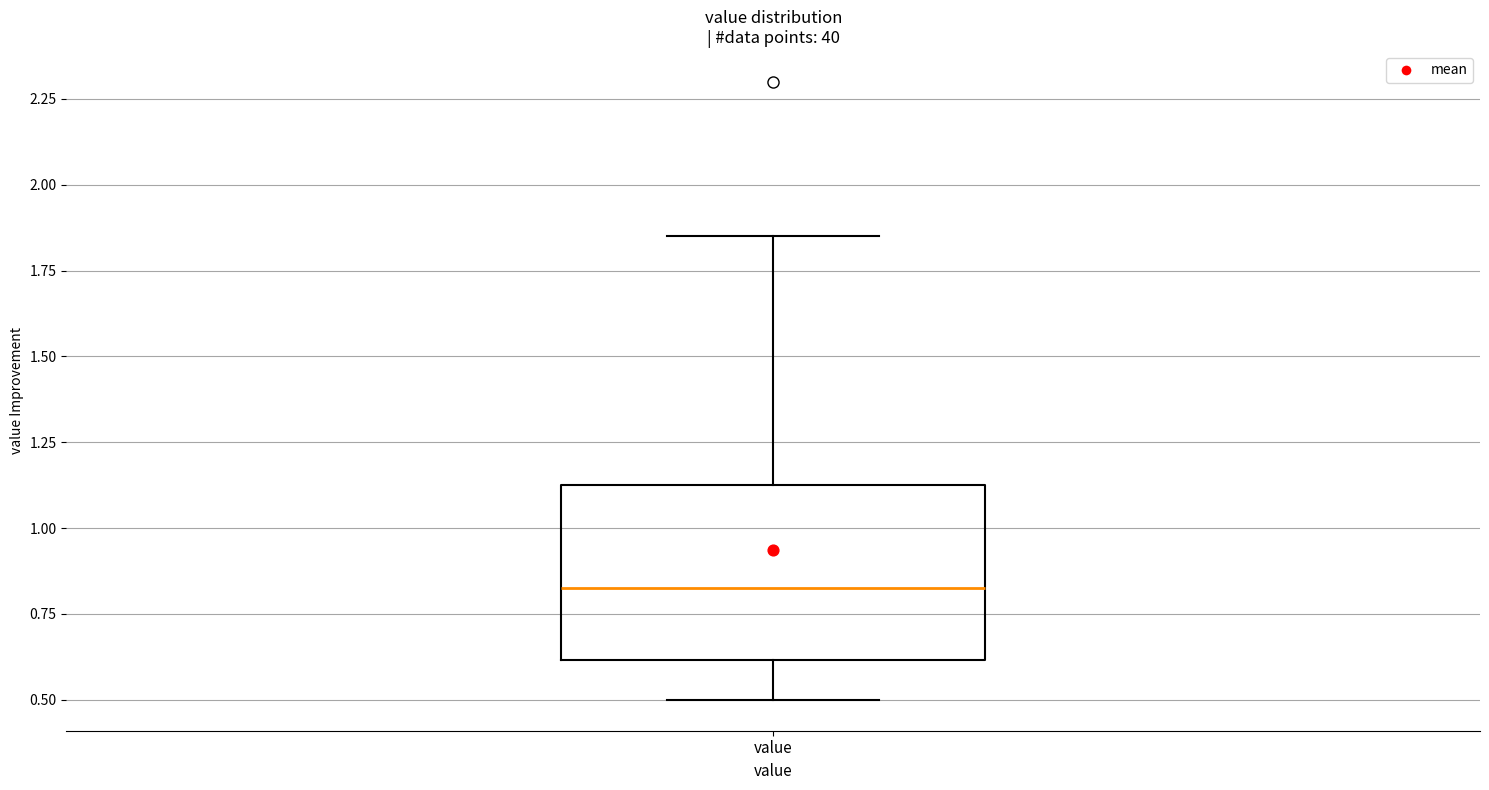

Where does the upper whisker of the box for value end on the y-axis? The values are not printed on the chart, so give them approximately, as read against the axis.

1.85